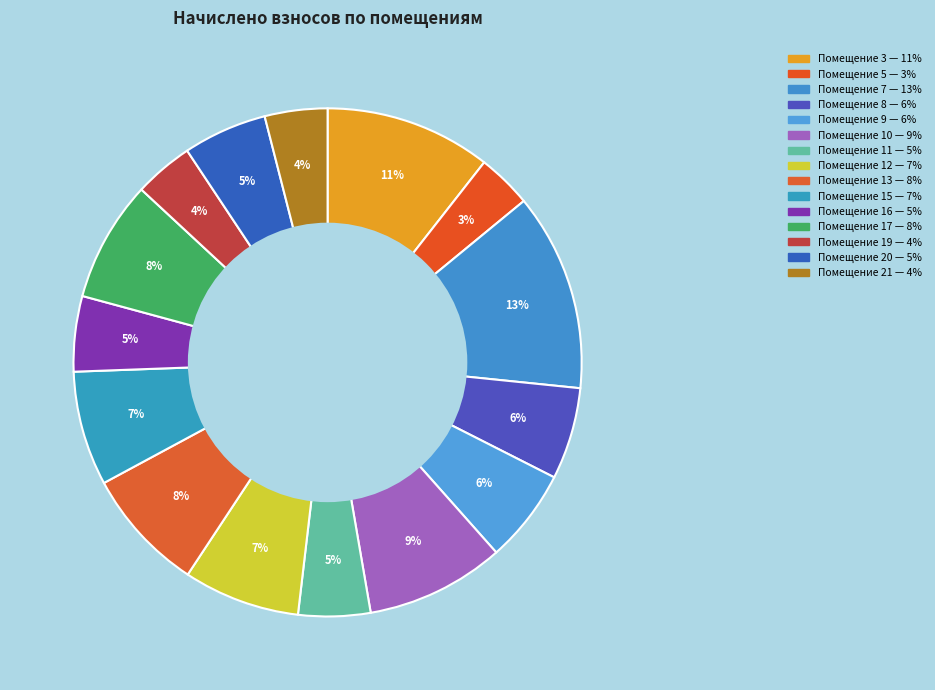

Which category has the smallest portion of the pie?

5